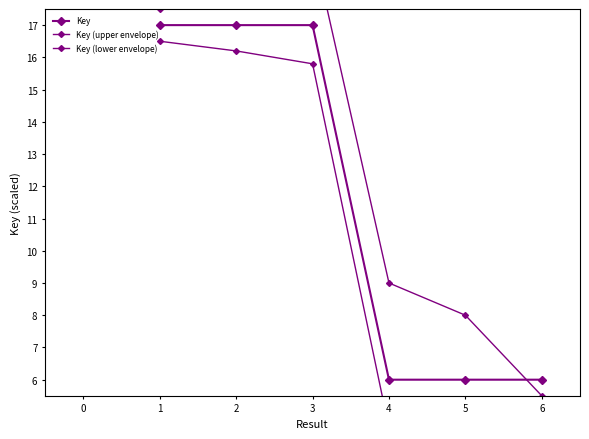

Reading right to left, transcribe all the data shown in this chart.

Key: 6.0	6.0	6.0	17.0	17.0	17.0
Key (upper envelope): 5.5	8.0	9.0	19.5	18.5	17.5
Key (lower envelope): 4.5	4.0	4.5	15.8	16.2	16.5